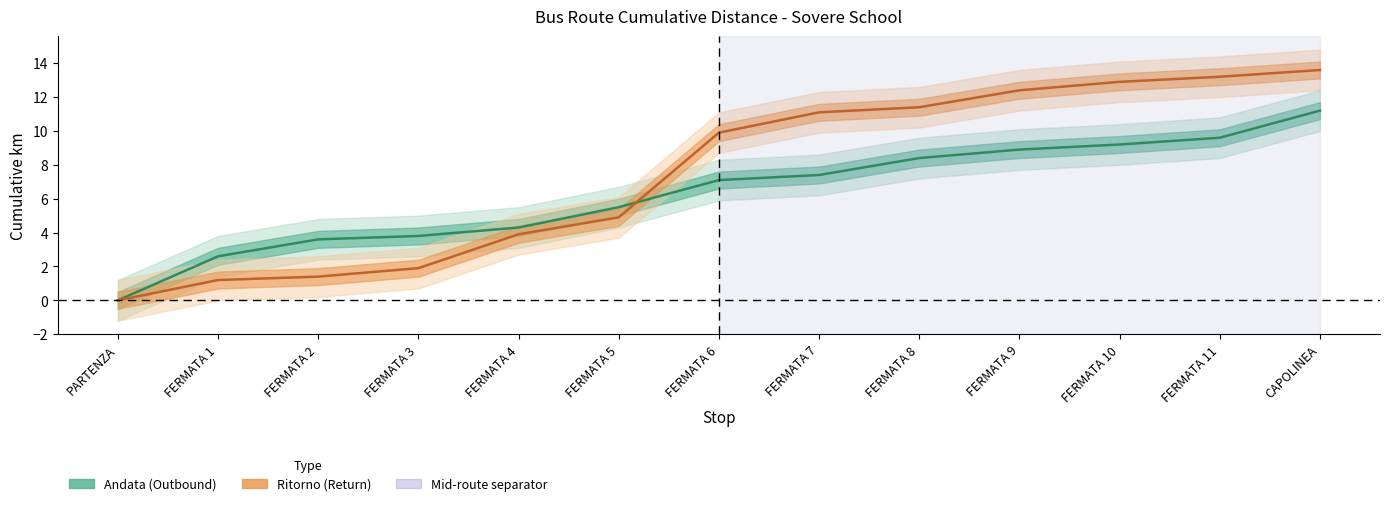

Which series has the largest total across all categories?

Ritorno - Progressivo Km